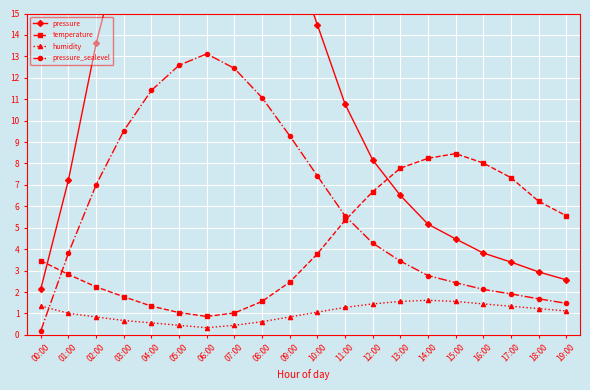

Reading right to left, what are all the values shown in this chart?

pressure: 2.6	2.9	3.4	3.8	4.5	5.2	6.5	8.2	10.8	14.5	18.1	21.7	24.6	25.9	24.8	22.4	18.6	13.6	7.2	2.1
temperature: 5.6	6.2	7.3	8.0	8.5	8.2	7.8	6.7	5.3	3.8	2.5	1.6	1.0	0.9	1.0	1.3	1.8	2.2	2.8	3.5
humidity: 1.1	1.2	1.3	1.4	1.6	1.6	1.6	1.4	1.3	1.1	0.8	0.6	0.4	0.3	0.4	0.6	0.7	0.8	1.0	1.4
pressure_sealevel: 1.5	1.7	1.9	2.1	2.4	2.8	3.4	4.3	5.6	7.4	9.3	11.1	12.4	13.1	12.6	11.4	9.5	7.0	3.8	0.2